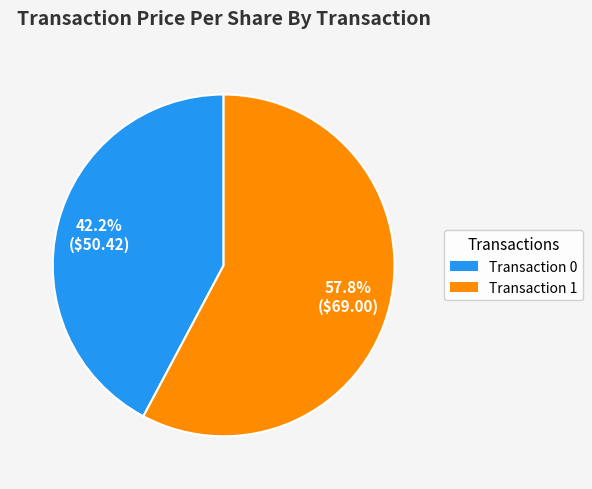

Is there a majority slice in this chart?

Yes